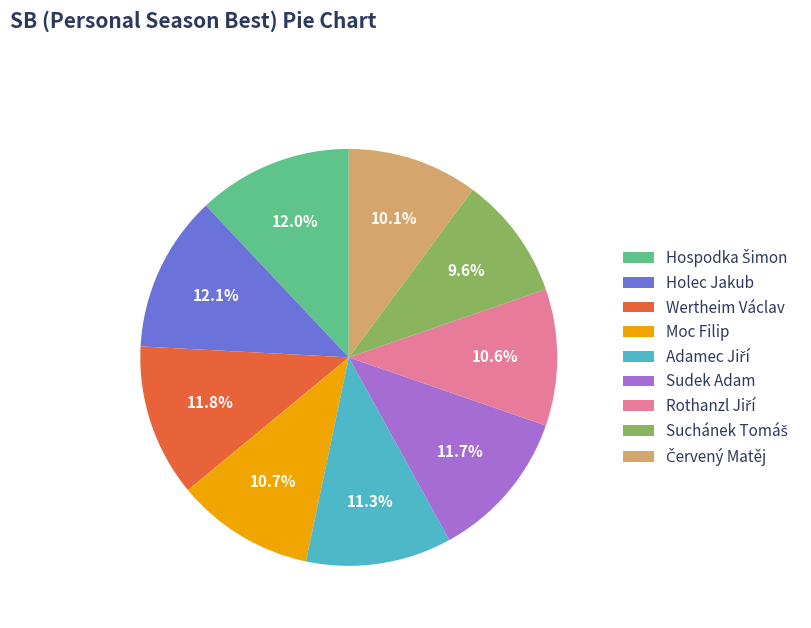

What is the ratio of the value at Holec Jakub to the value at Wertheim Václav?

1.0